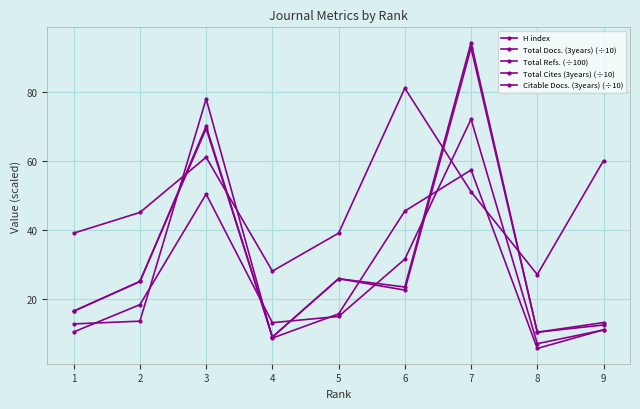

How many lines are shown in the chart?

5